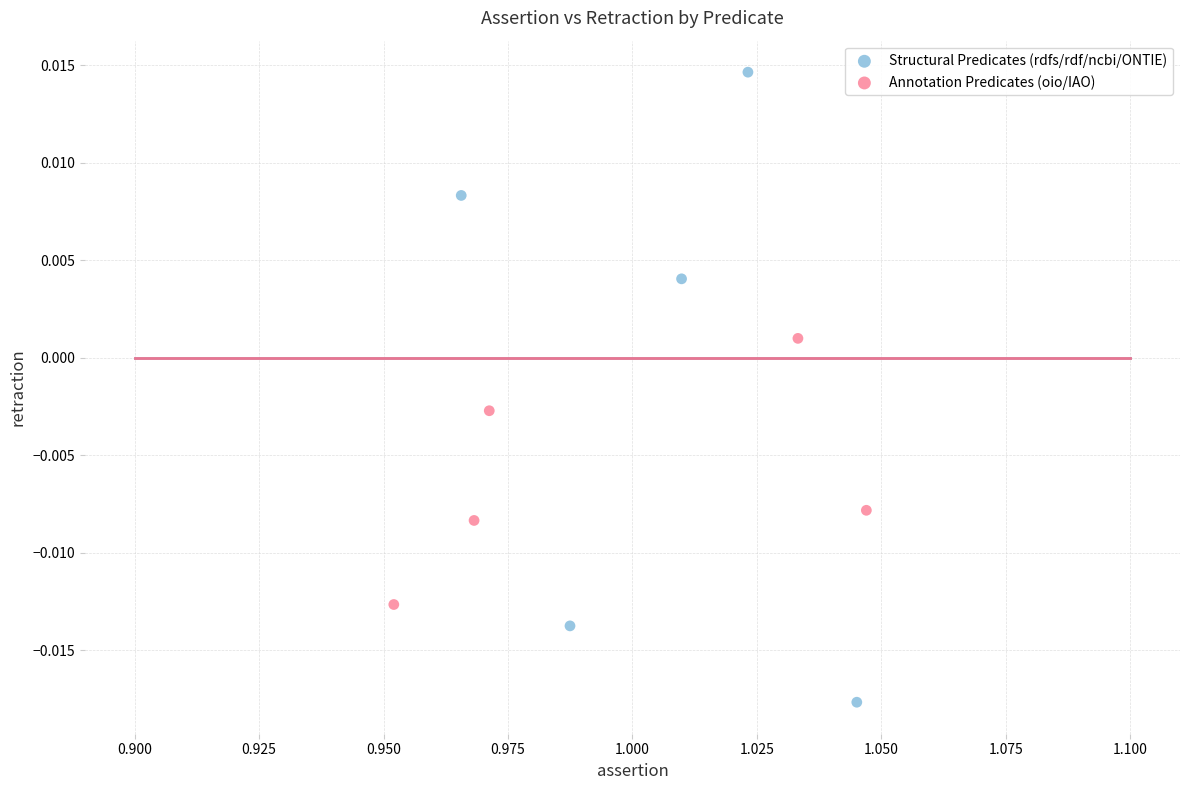

Which series reaches the maximum Y coordinate?

Structural Predicates (rdfs/rdf/ncbi/ONTIE)